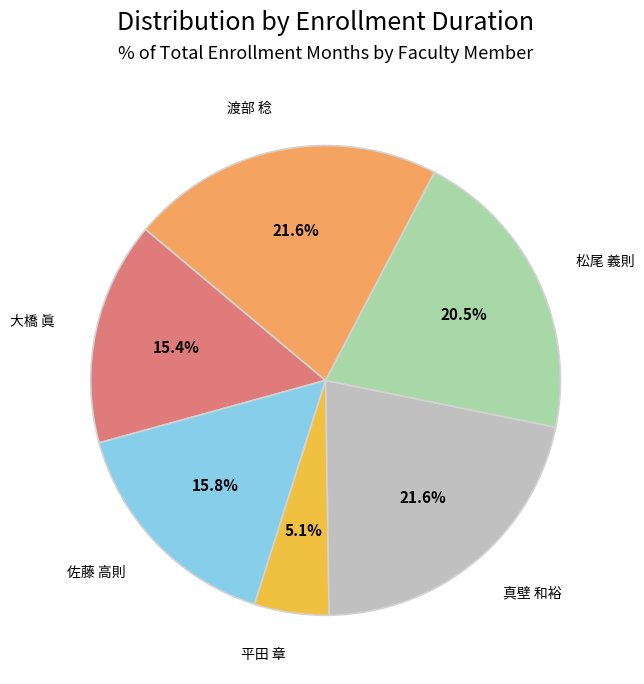

Approximately how many times larger is the value at 大橋 眞 compared to 平田 章?

3.0